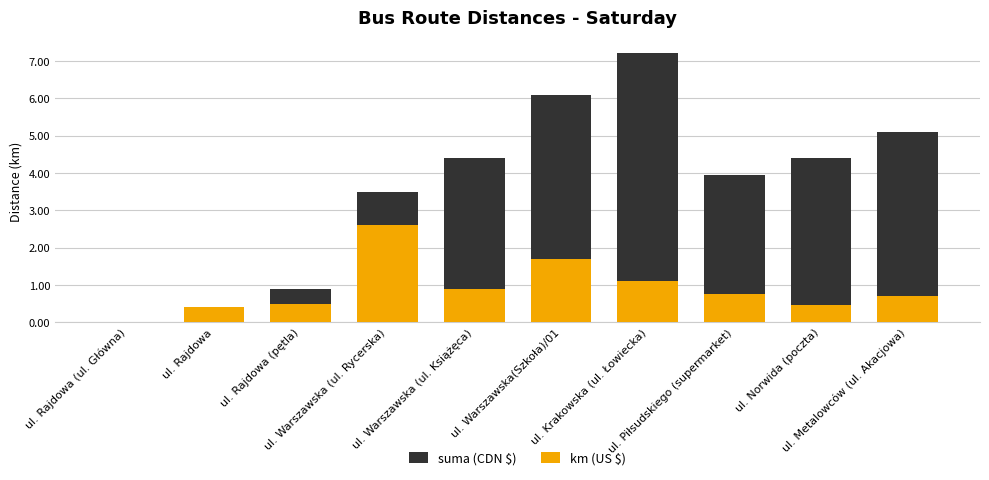

Between ul. Krakowska (ul. Łowiecka) and ul. Norwida (poczta), which is larger?

ul. Krakowska (ul. Łowiecka)